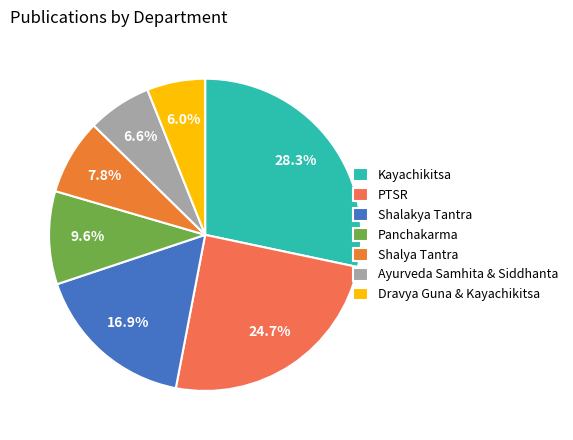

What is the largest slice in the pie chart?

Kayachikitsa